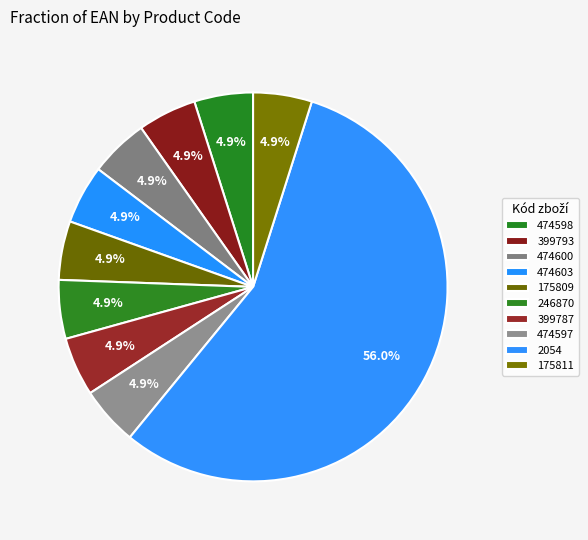

Which slice is the largest?

2054